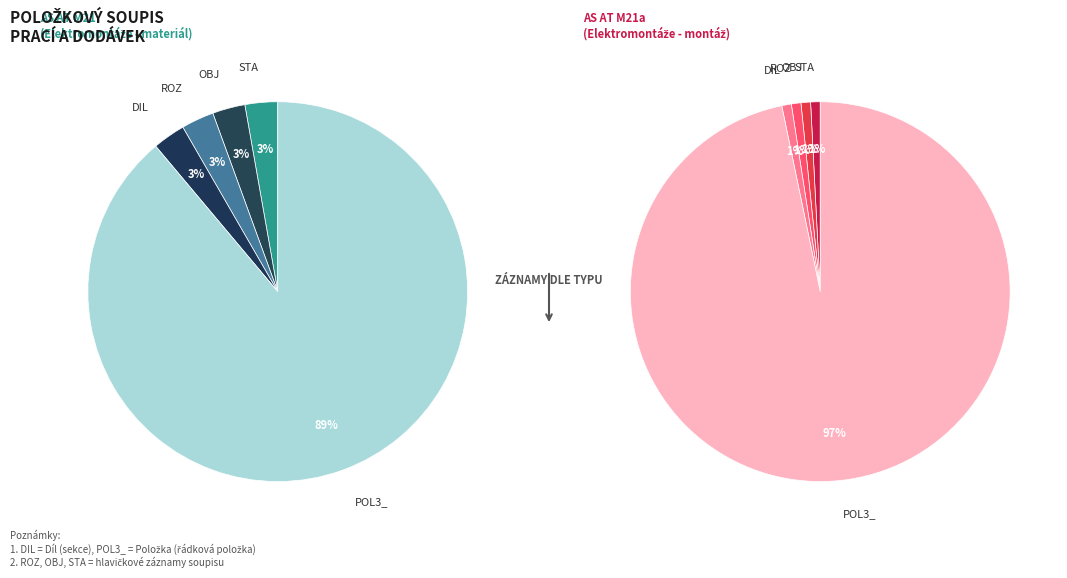

What is the change in value from POL3_ to ROZ?

-118